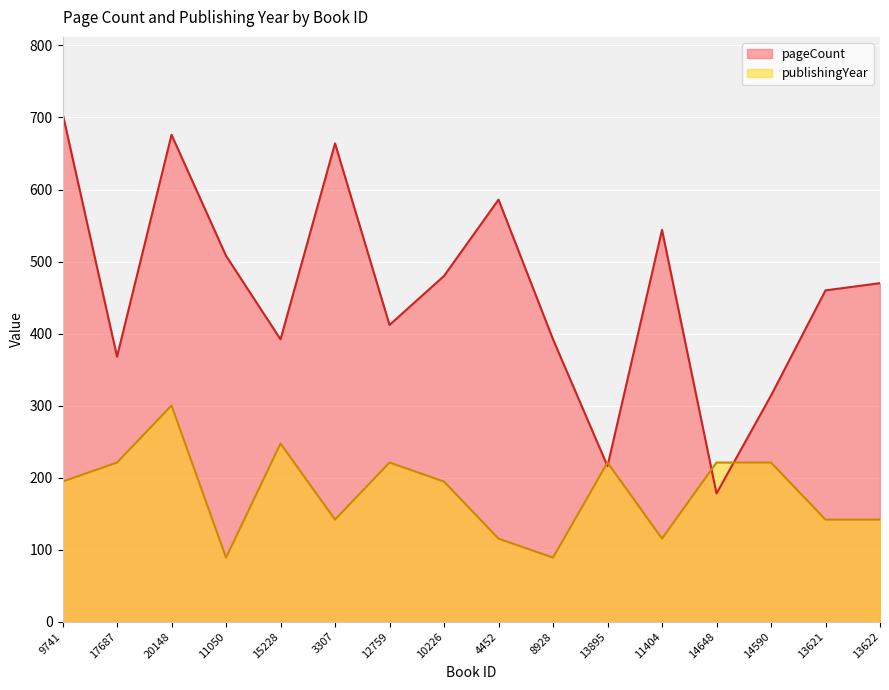

What is the minimum value for pageCount?

178.0